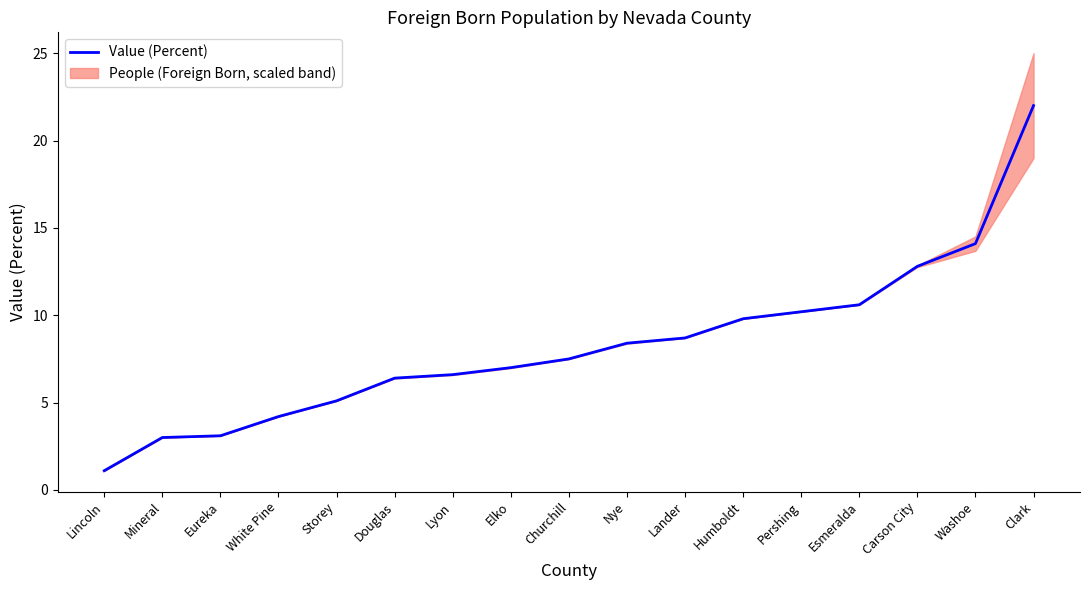

What is the label of the 1st point from the right?

Clark